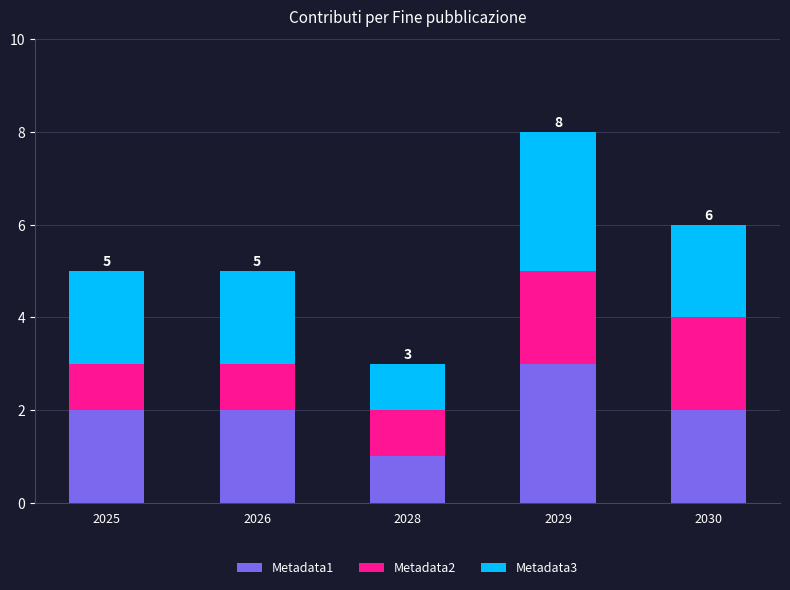

Are the bars grouped side by side (vs. stacked)?

No